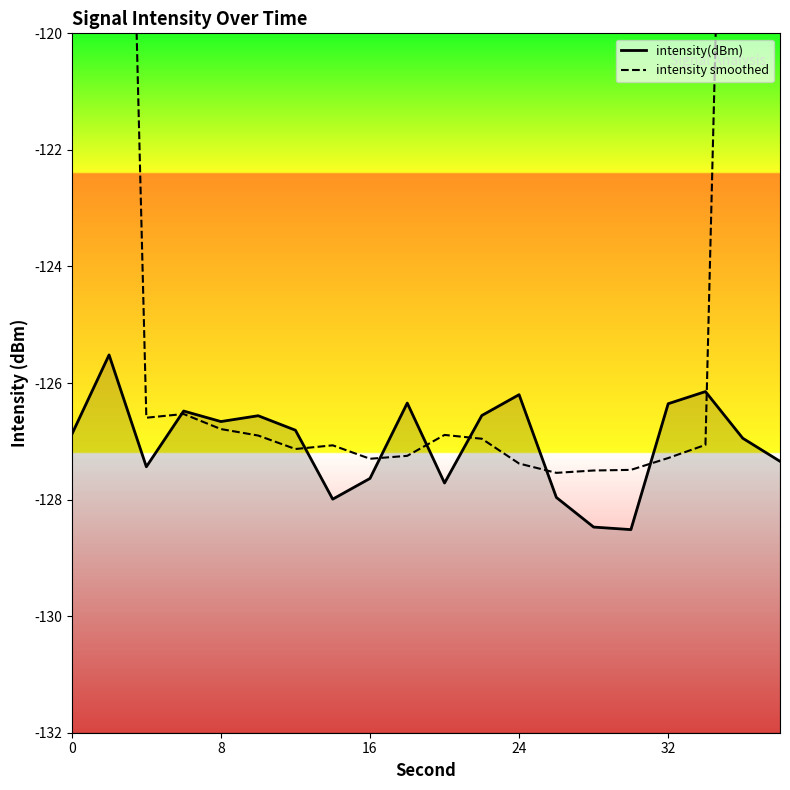

The value of intensity smoothed at 8 is -214.4. True or false?

False